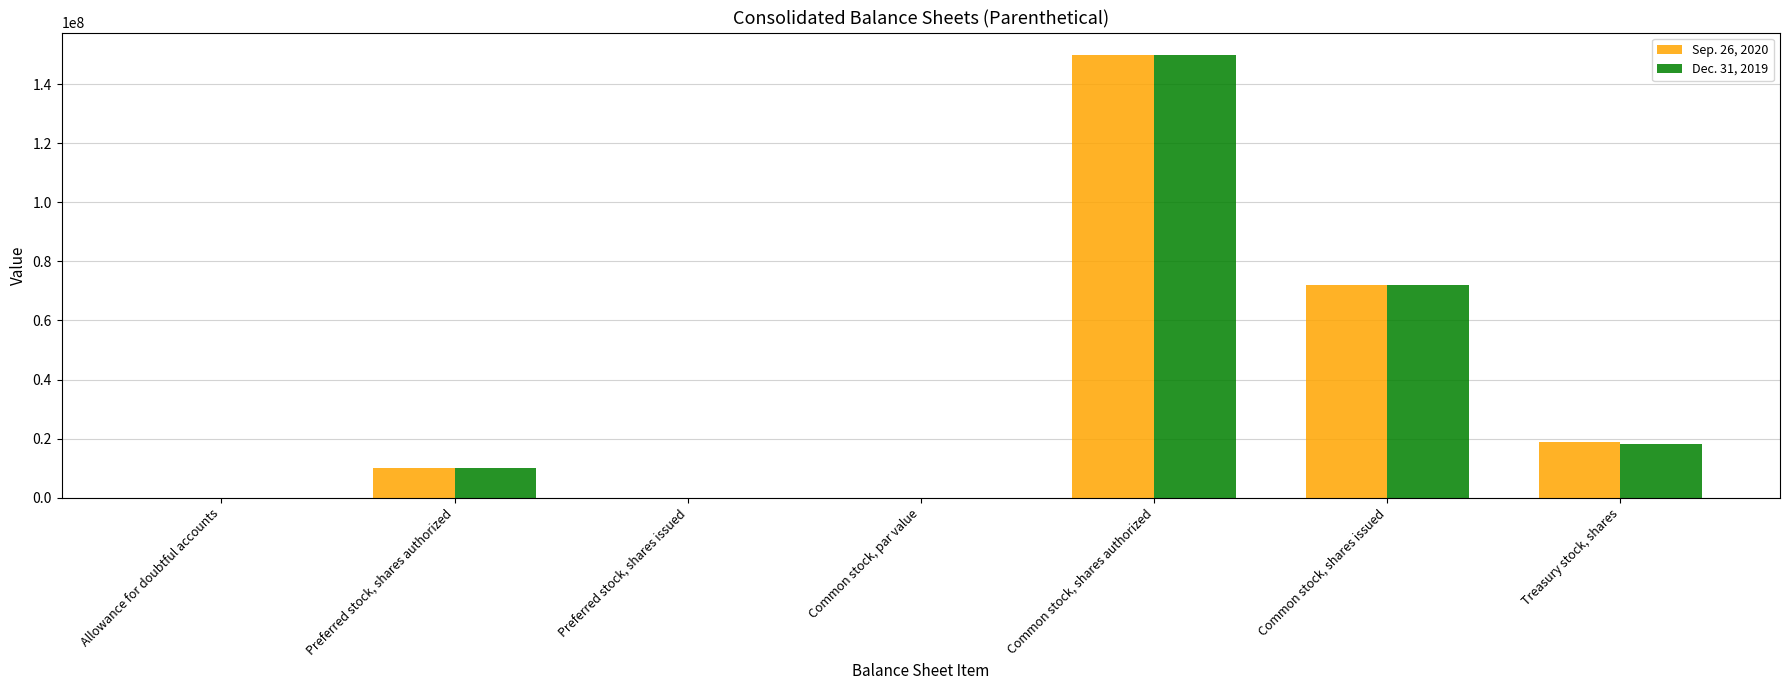

What is the total value across all series at Preferred stock, shares authorized?

20000000.0